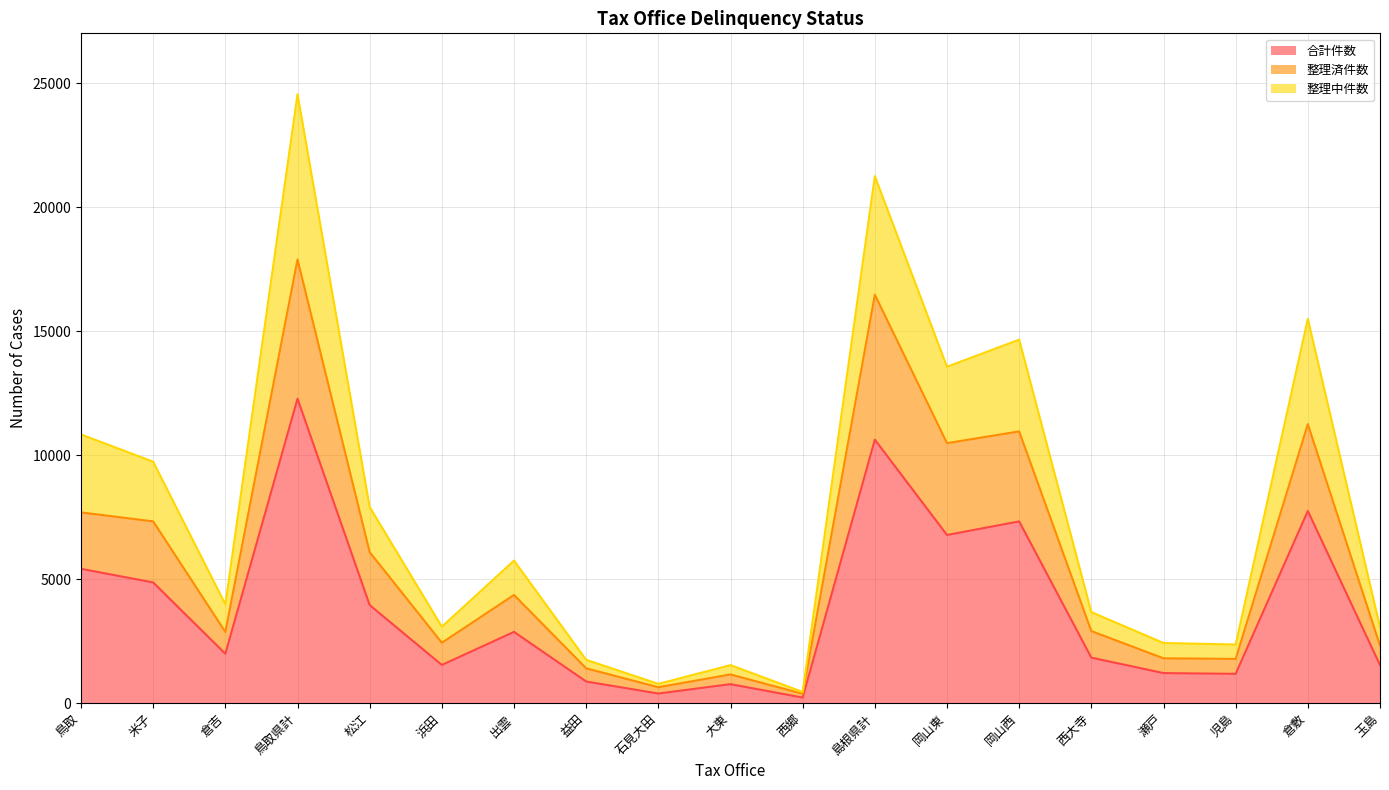

True or false: 整理中件数 and 整理済件数 intersect in this chart.

False